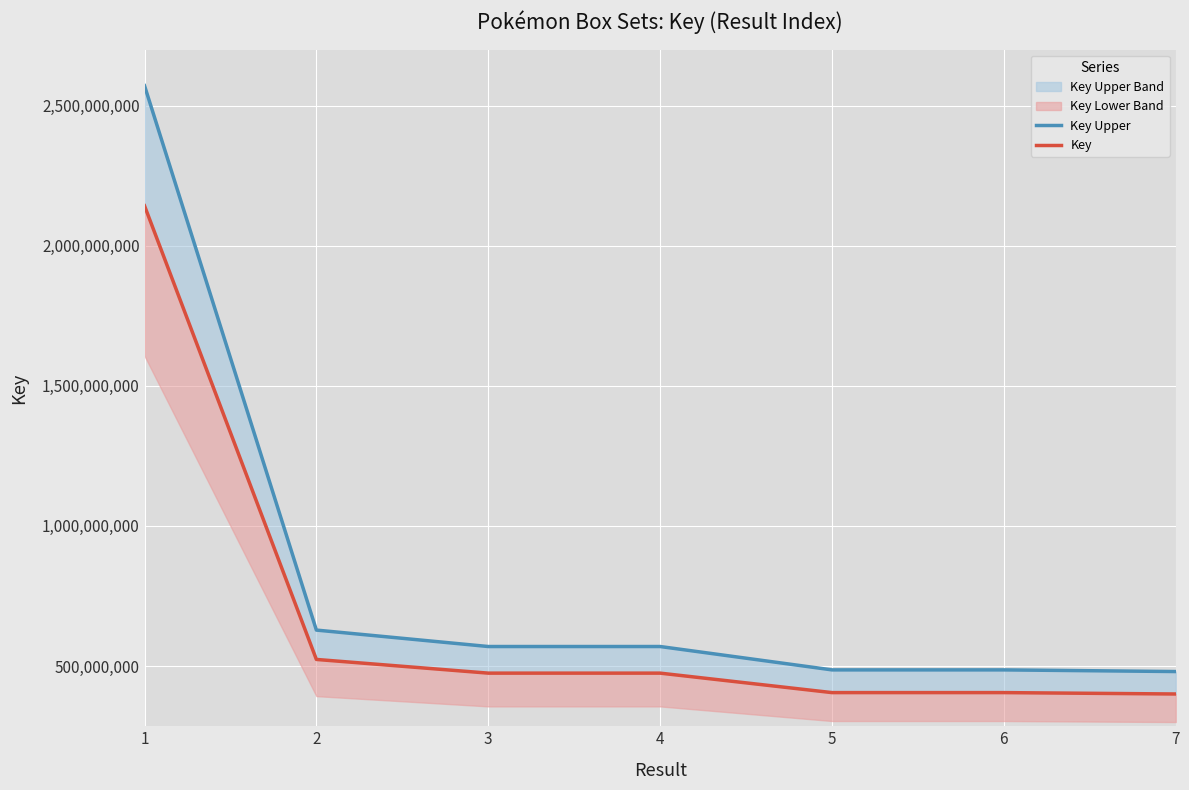

What is the spread (max minus min) of values at 5?

81064565.2